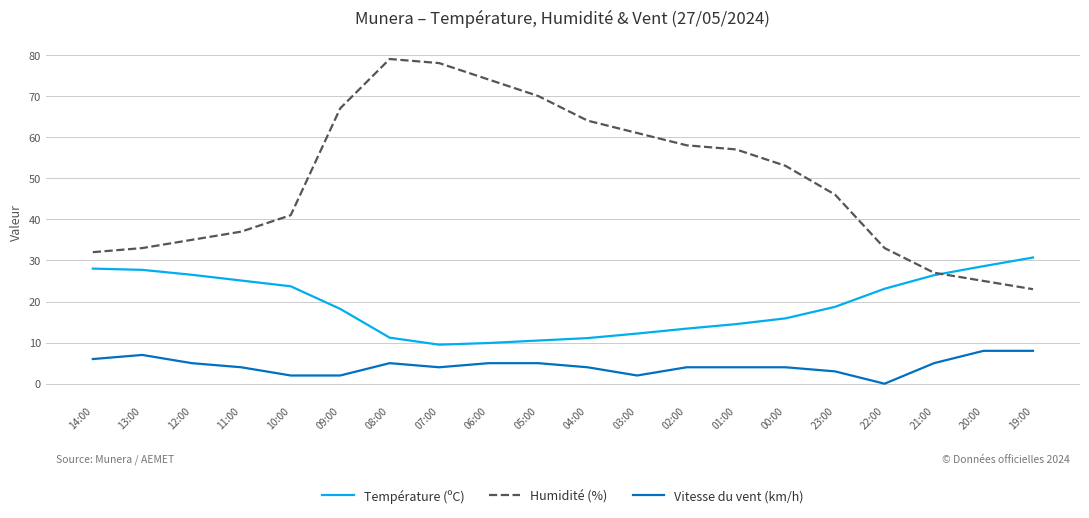

True or false: Vitesse du vent (km/h) and Température (ºC) intersect in this chart.

False